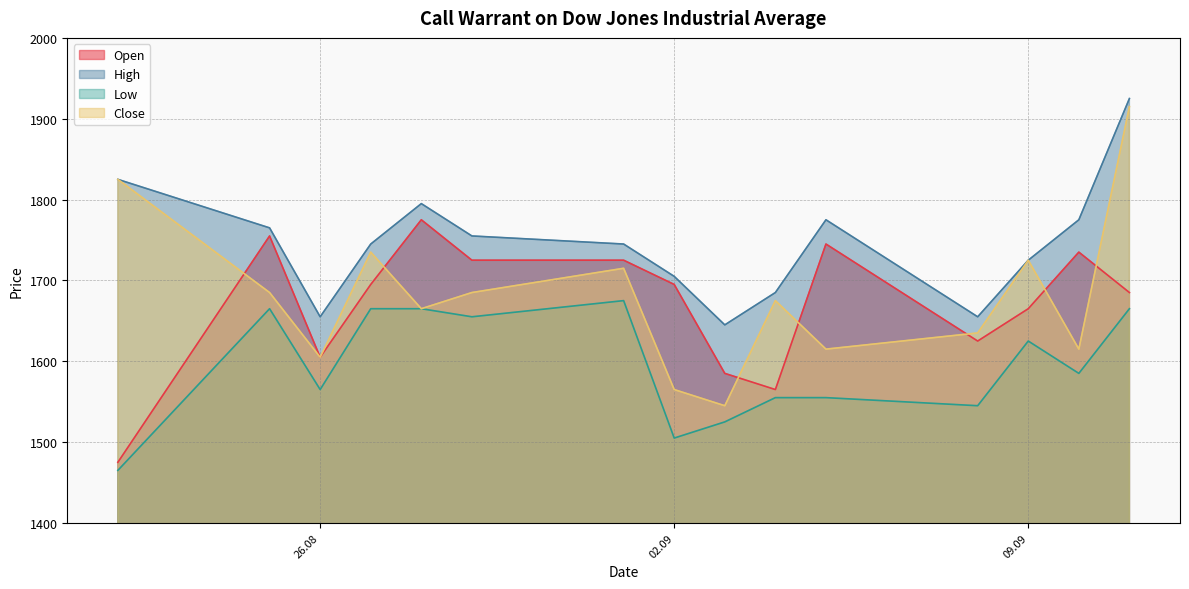

At 27.08.2025, list the series in order from smallest to largest.

Low, Open, Close, High